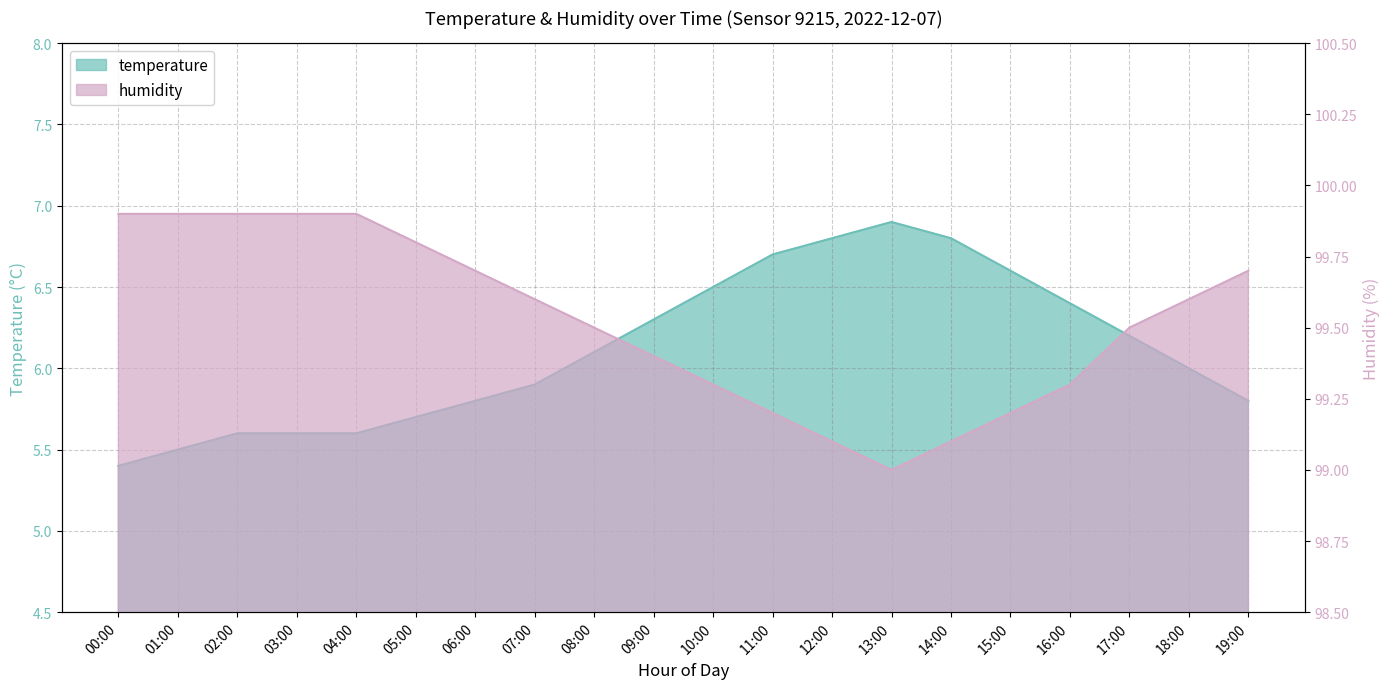

Which series has the largest range (max minus min)?

temperature